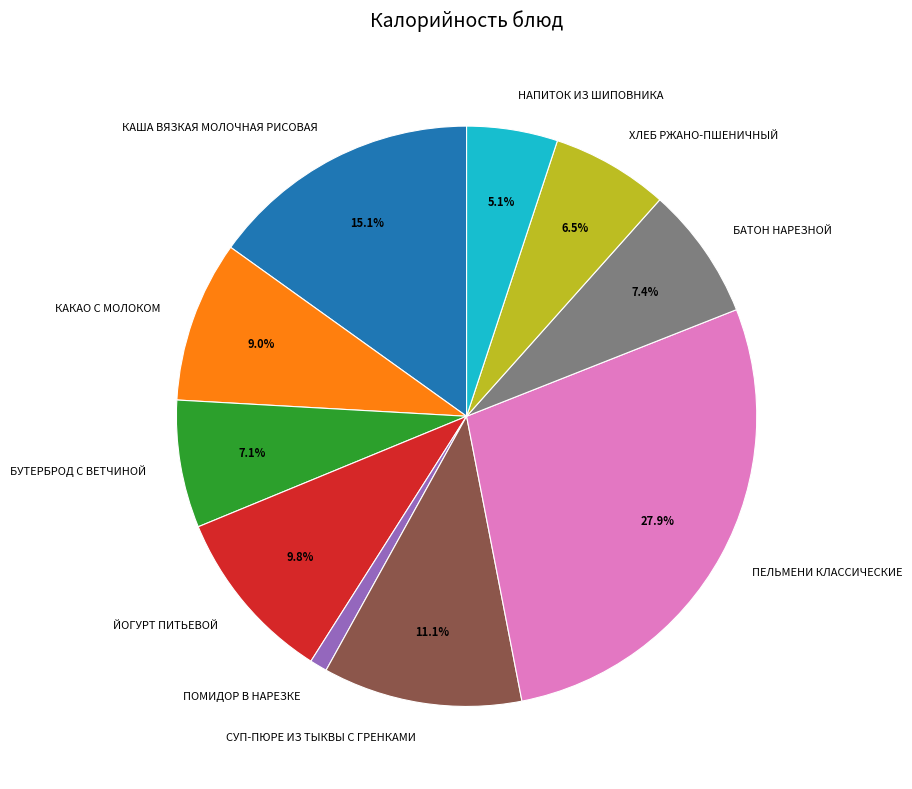

To the nearest percent, what is the difference between the БУТЕРБРОД С ВЕТЧИНОЙ and ЙОГУРТ ПИТЬЕВОЙ slice percentages?

3%